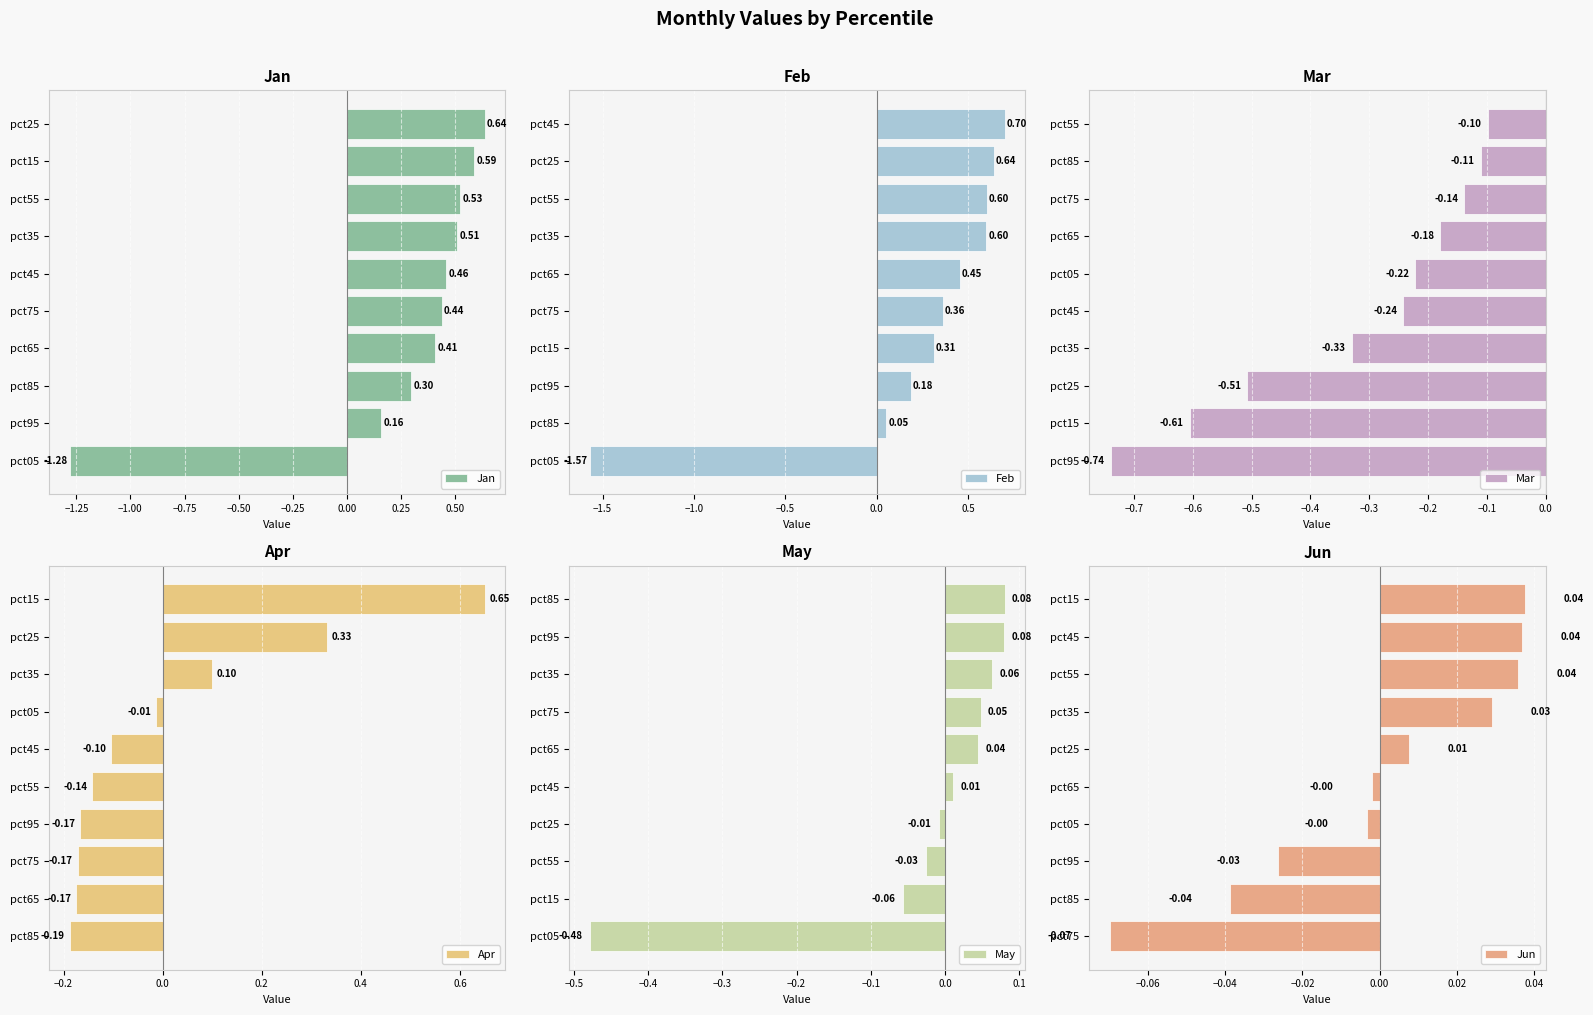

Rank the series by their maximum value, from lowest to highest.

Mar, Jun, May, Jan, Apr, Feb